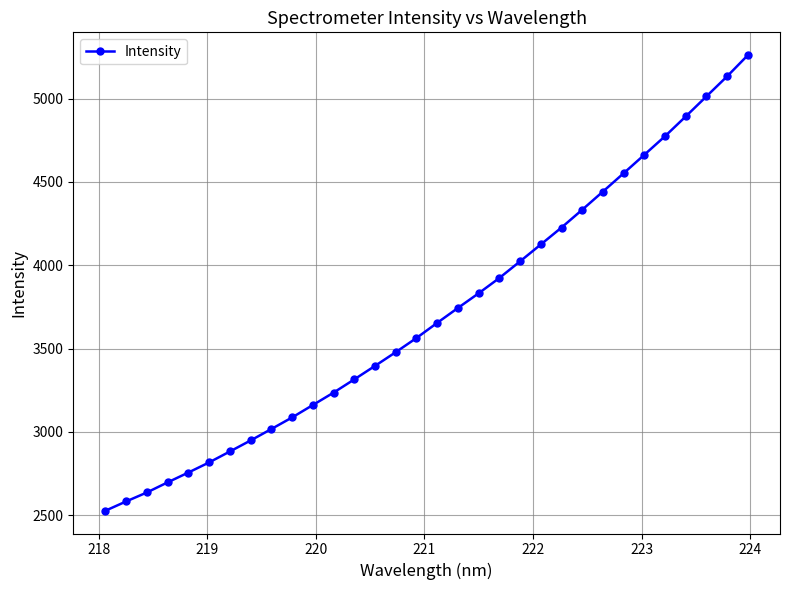

What is the greatest value displayed?

5261.3